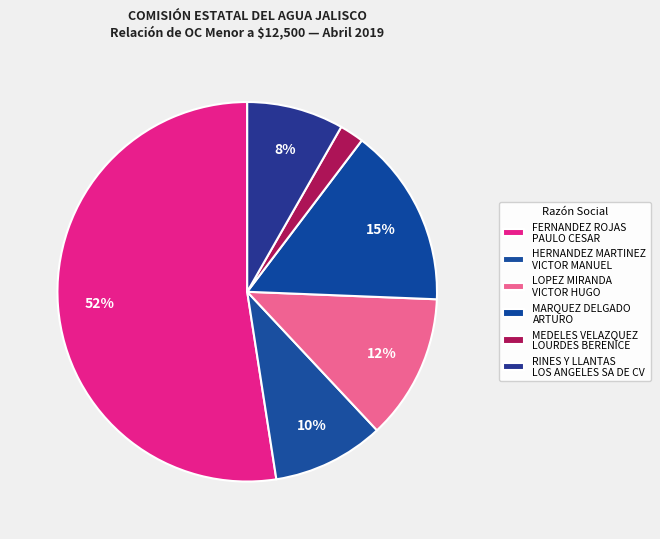

Count the number of slices in the pie.

6